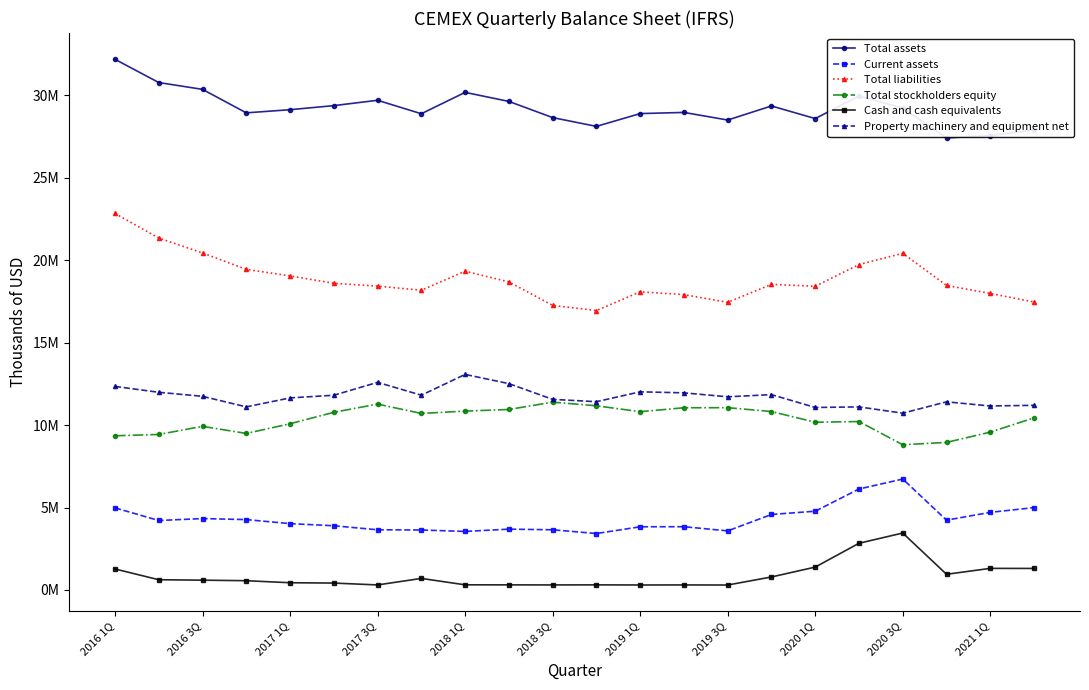

What are all the series names shown in the legend?

Total assets, Current assets, Total liabilities, Total stockholders equity, Cash and cash equivalents, Property machinery and equipment net